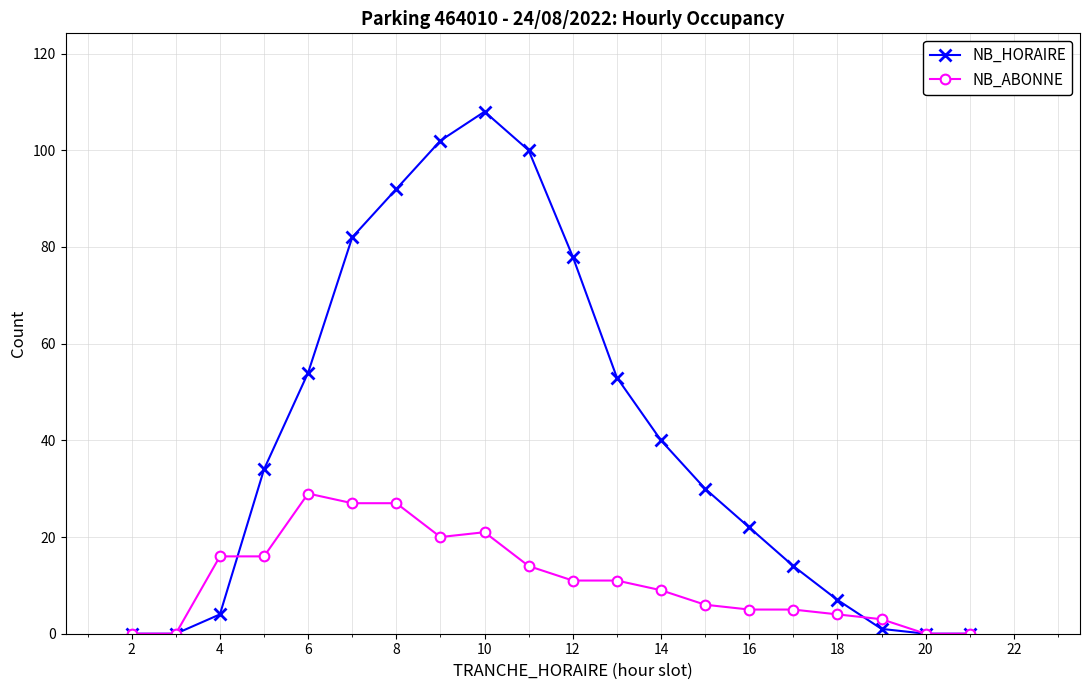

At how many categories does at least one series exceed 57?

6